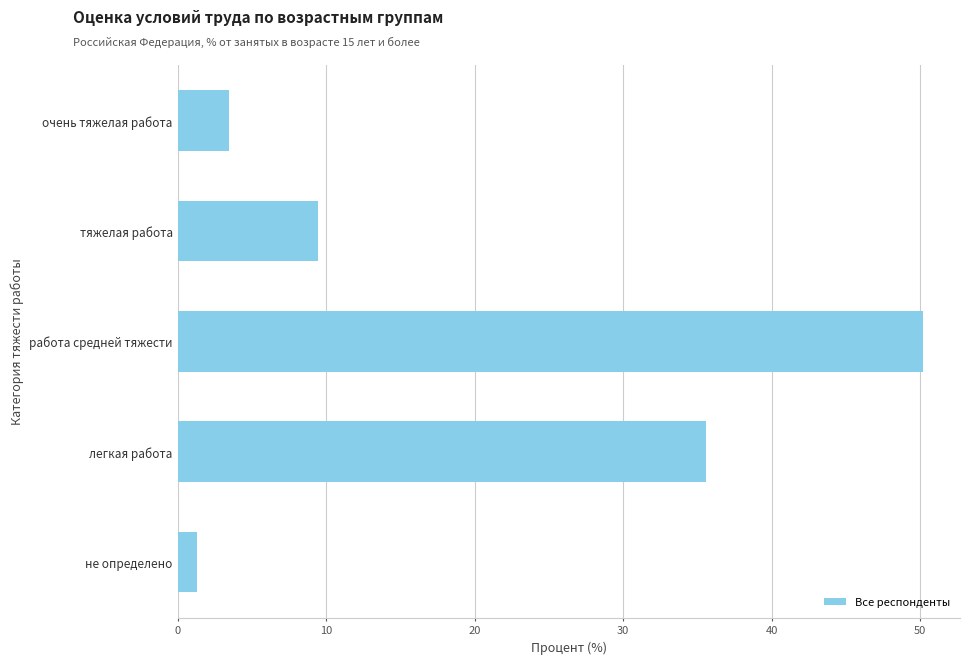

What value does the data have at работа средней тяжести?

50.2